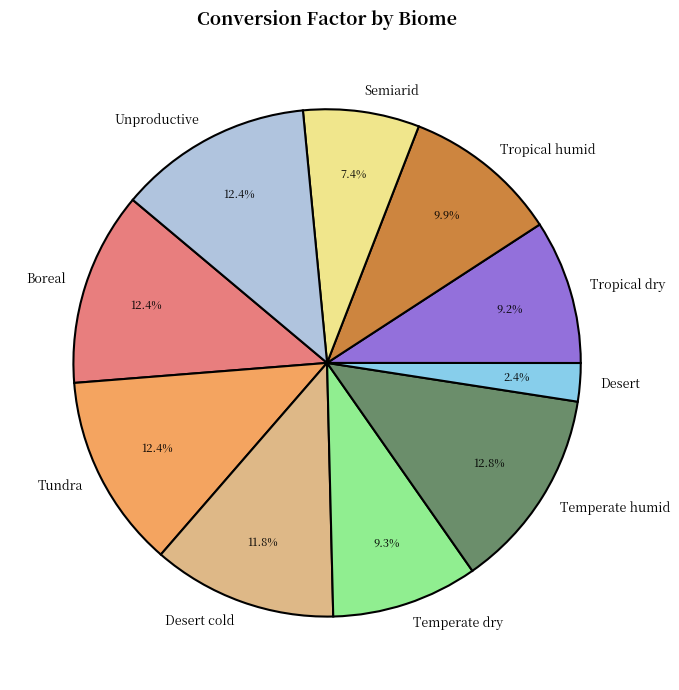

Which category has the smallest portion of the pie?

Desert